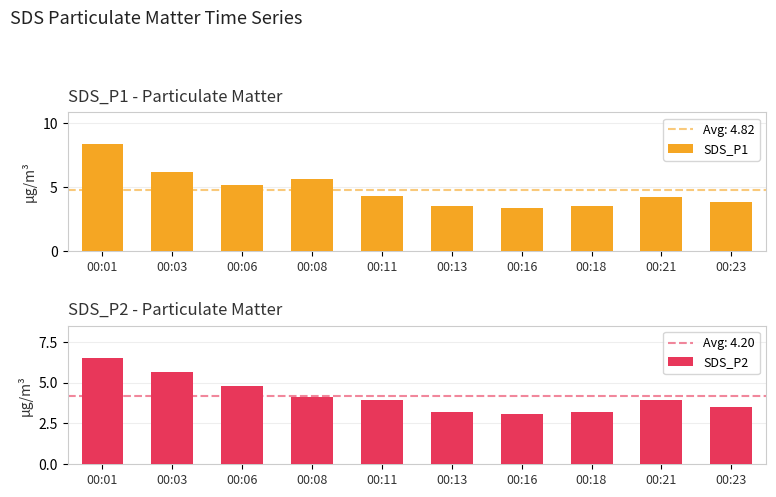

Between 00:08 and 00:01, which is larger?

00:01